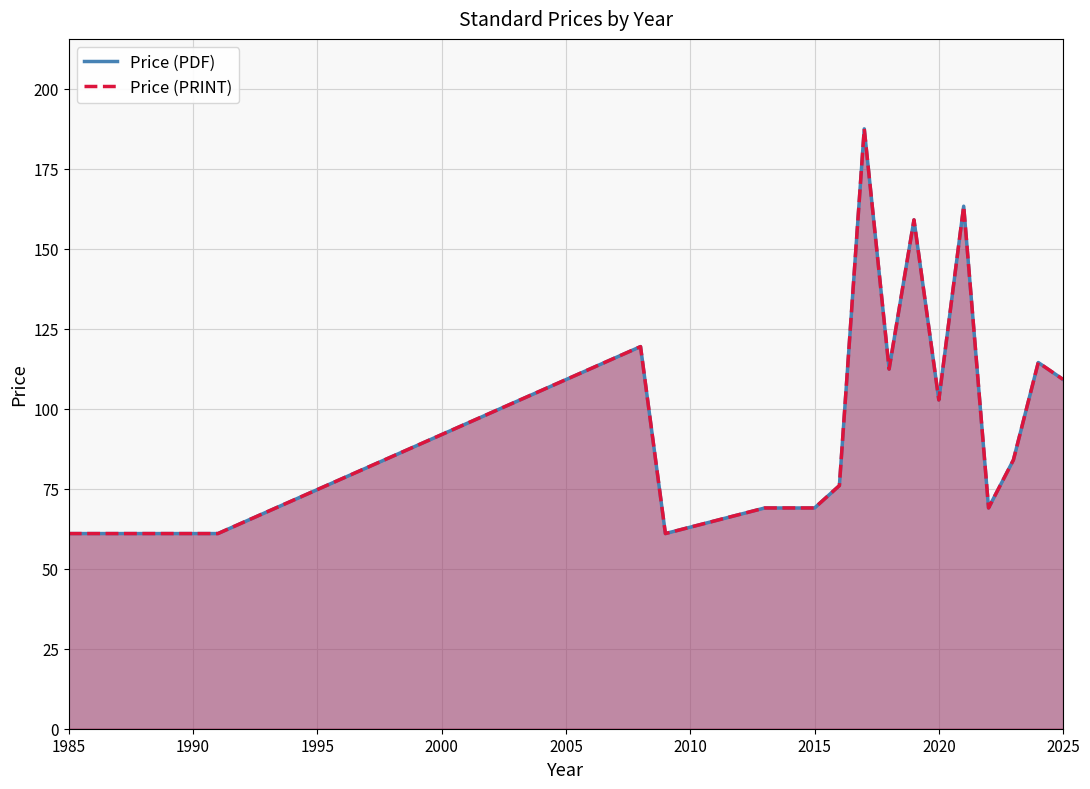

How many lines are shown in the chart?

2